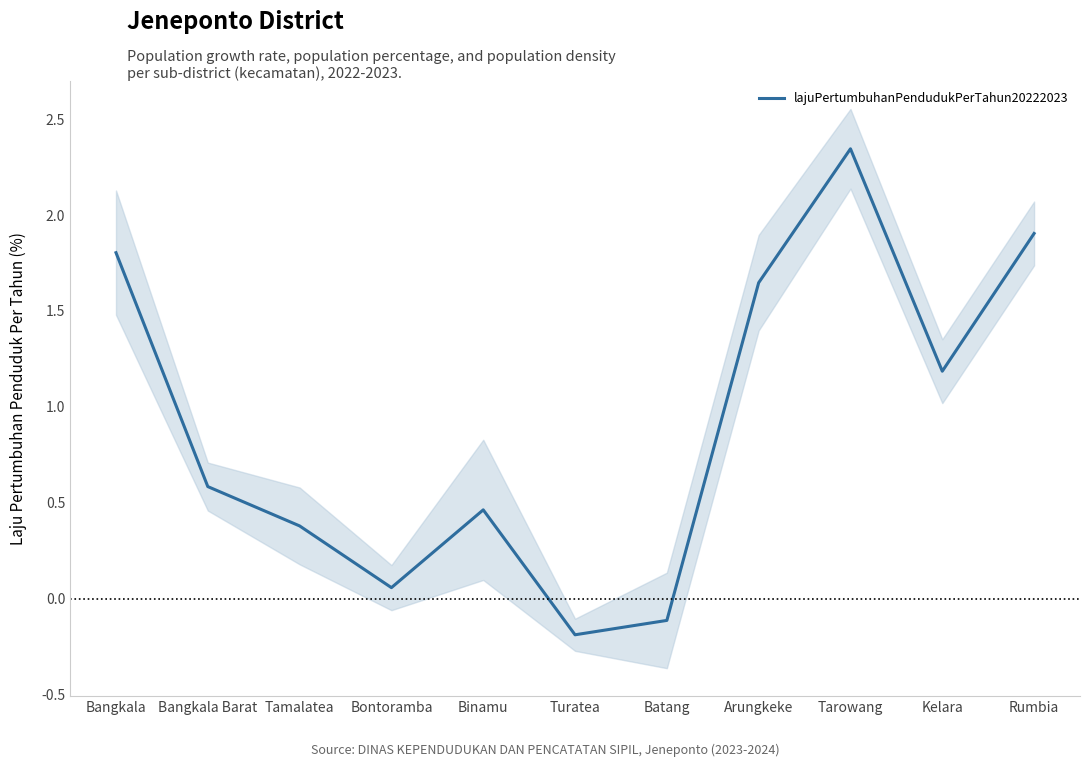

What is the difference between the values at Bangkala Barat and Batang?

0.7